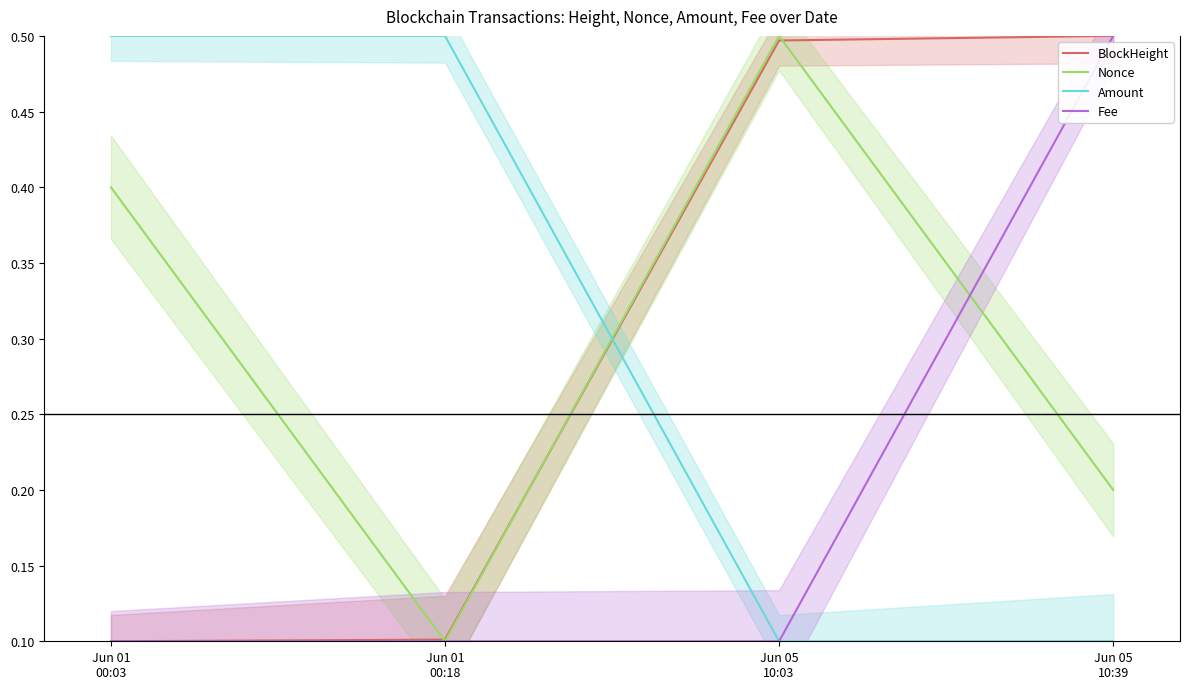

What is the highest value of the BlockHeight series?

0.5